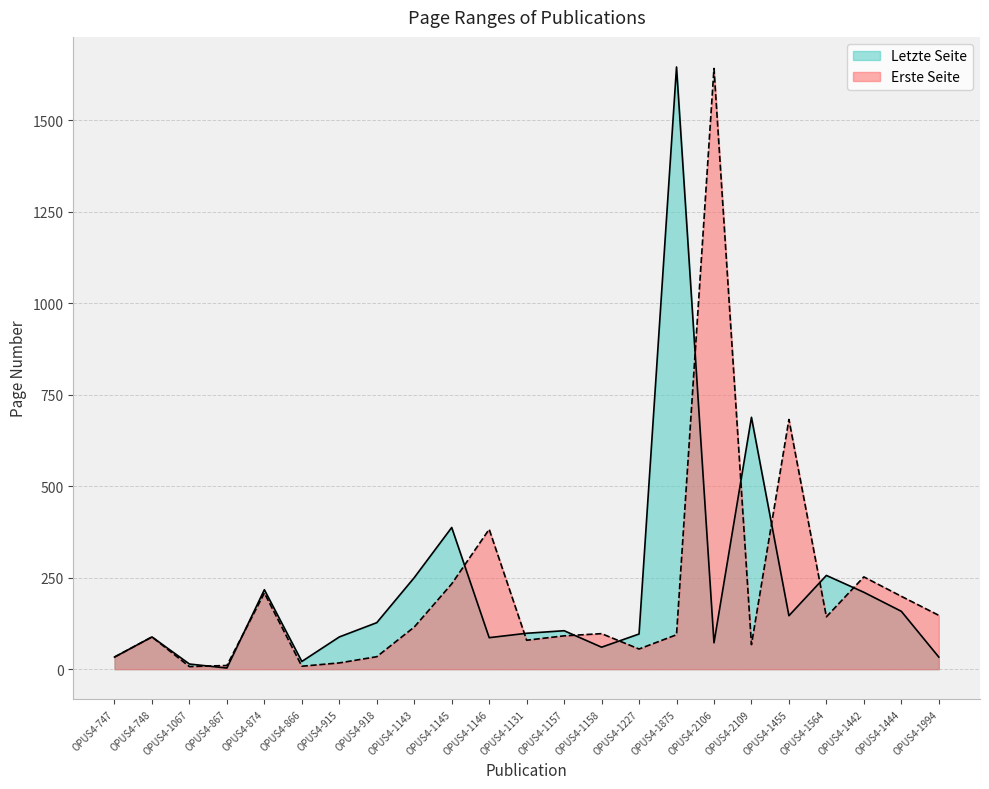

True or false: Erste Seite and Letzte Seite intersect in this chart.

True